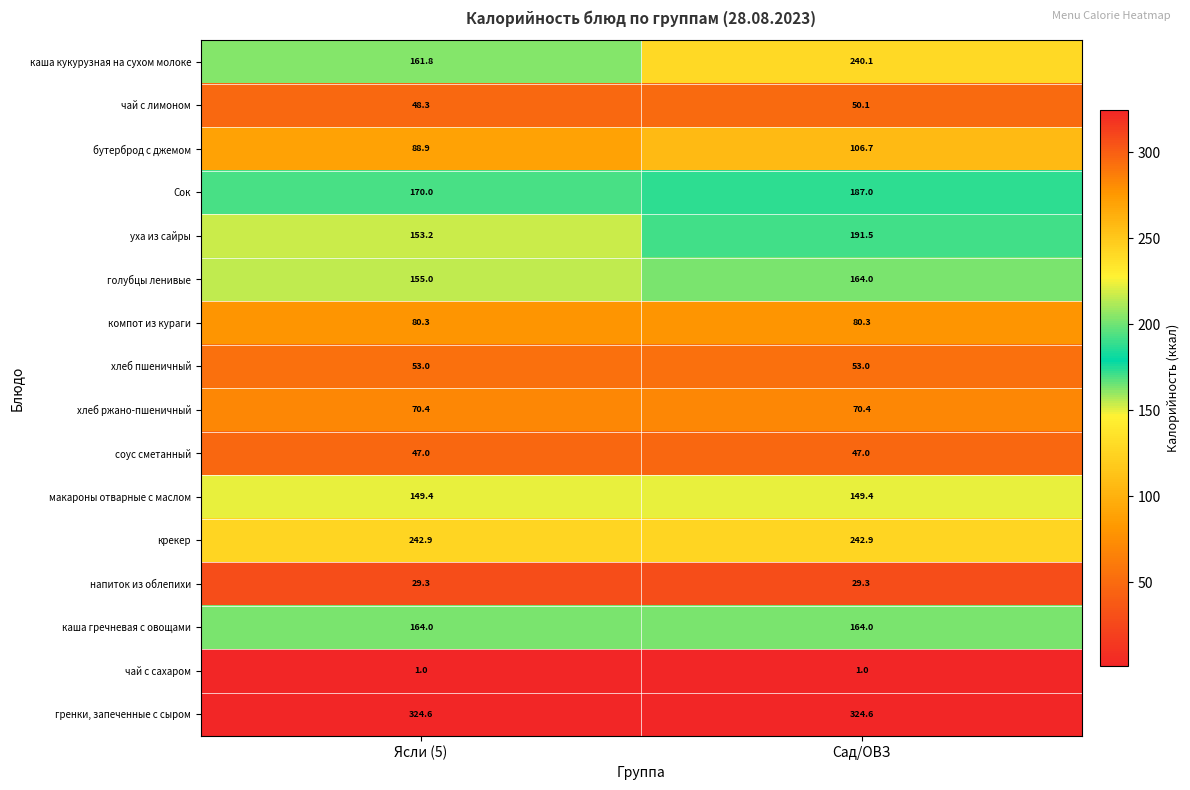

What is the spread (max minus min) of values at Ясли (5)?

323.6